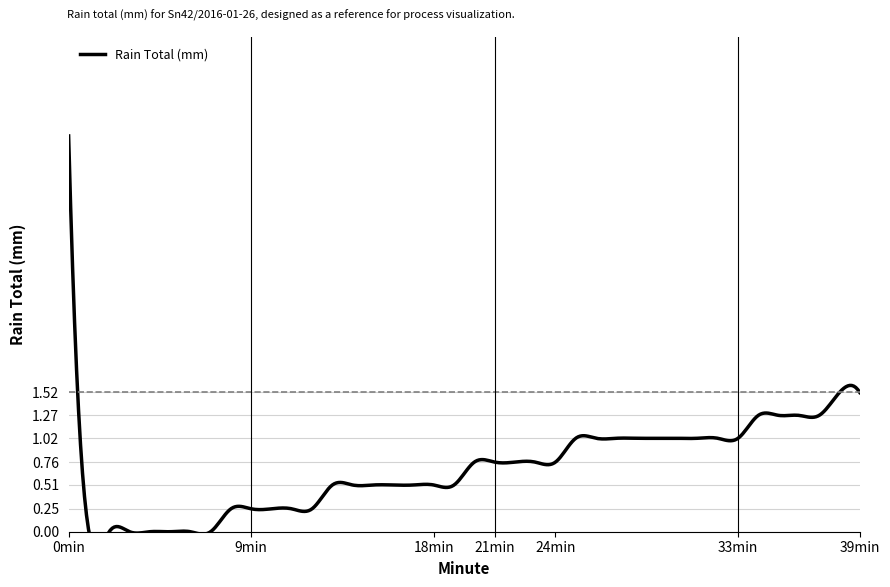

How many data points are above 0?

33